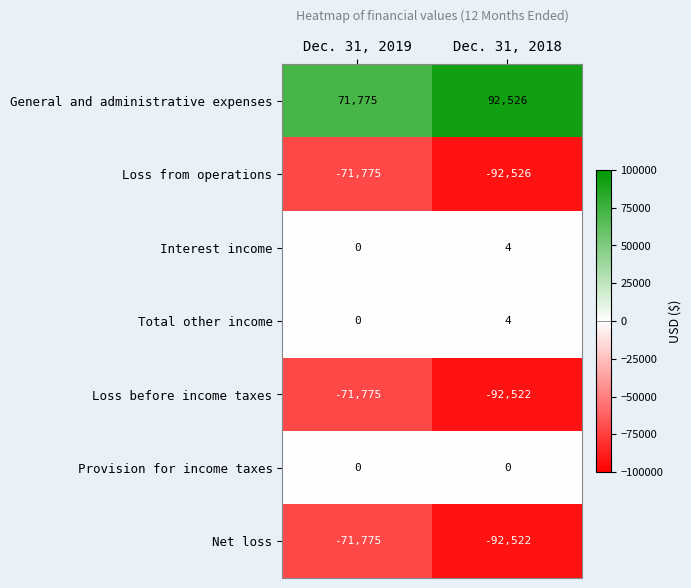

Reading left to right, what are all the values shown in this chart?

General and administrative expenses: Dec. 31, 2019=71775	Dec. 31, 2018=92526
Loss from operations: Dec. 31, 2019=-71775	Dec. 31, 2018=-92526
Interest income: Dec. 31, 2019=0	Dec. 31, 2018=4
Total other income: Dec. 31, 2019=0	Dec. 31, 2018=4
Loss before income taxes: Dec. 31, 2019=-71775	Dec. 31, 2018=-92522
Provision for income taxes: Dec. 31, 2019=0	Dec. 31, 2018=0
Net loss: Dec. 31, 2019=-71775	Dec. 31, 2018=-92522